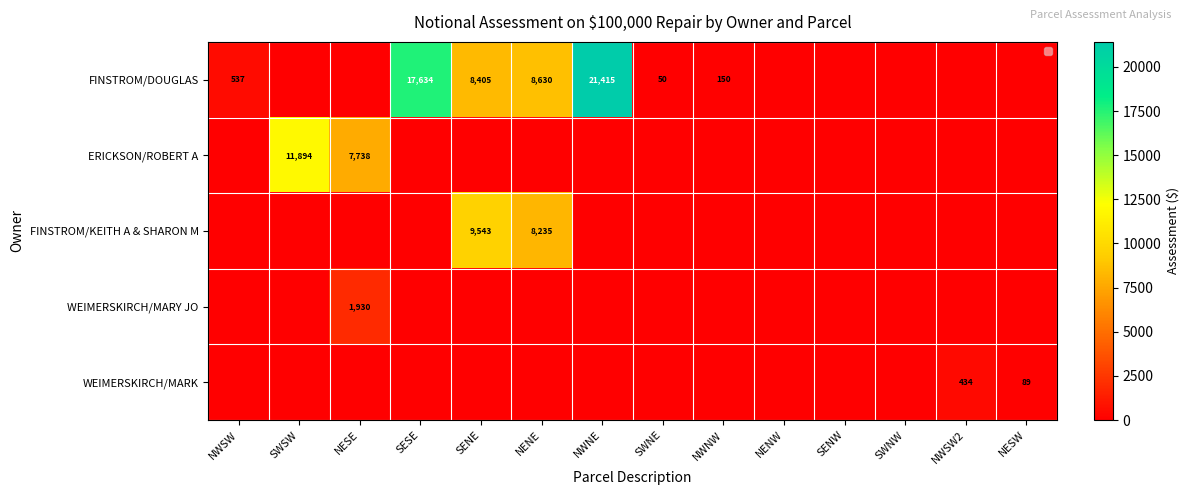

How many data points in ERICKSON/ROBERT A are above 0?

2